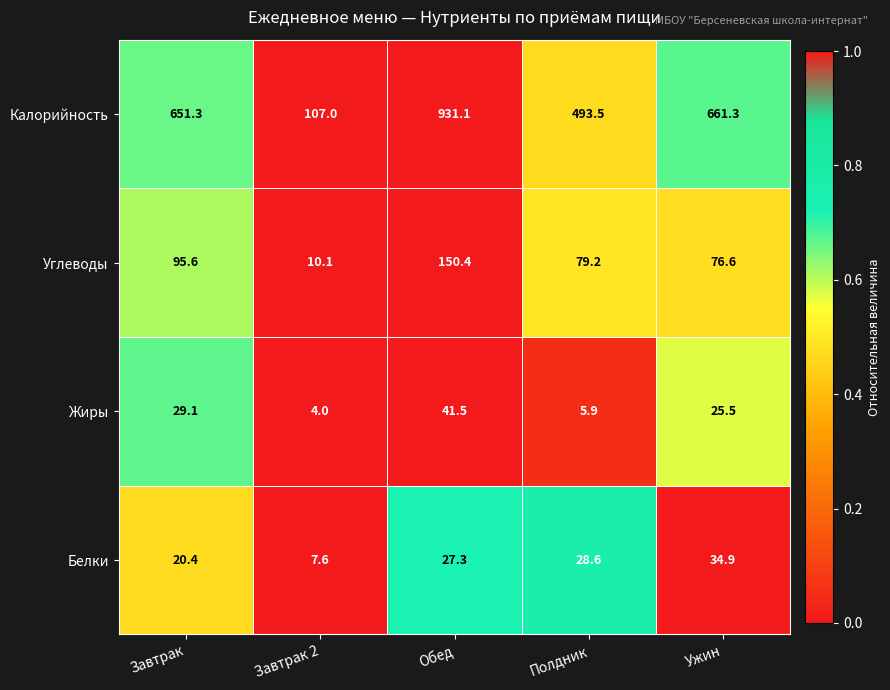

Between Завтрак and Ужин, which series saw the biggest shift?

Углеводы